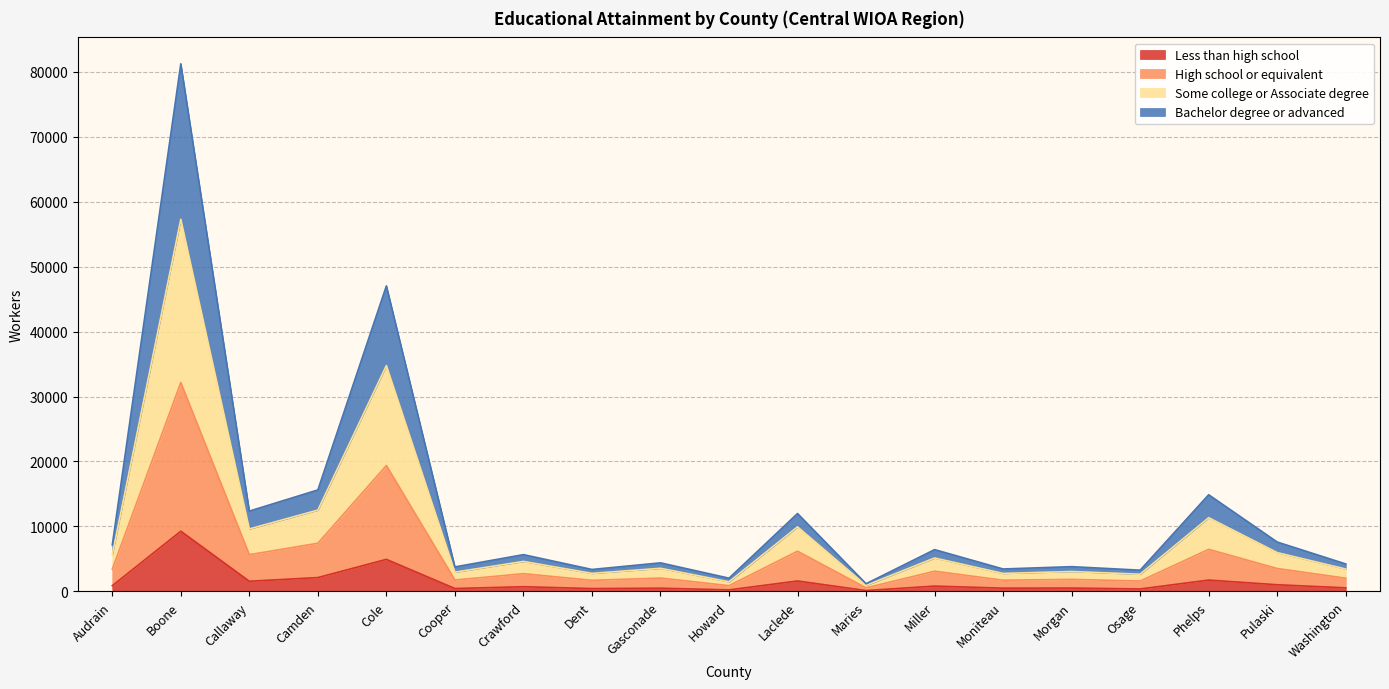

Rank the series by their average value, from lowest to highest.

Less than high school, High school or equivalent, Some college or Associate degree, Bachelor degree or advanced